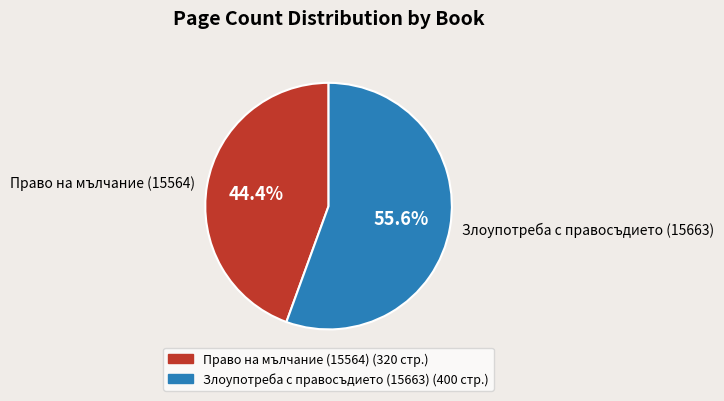

What portion of the pie excludes Злоупотреба с правосъдието (15663)?

44.4%